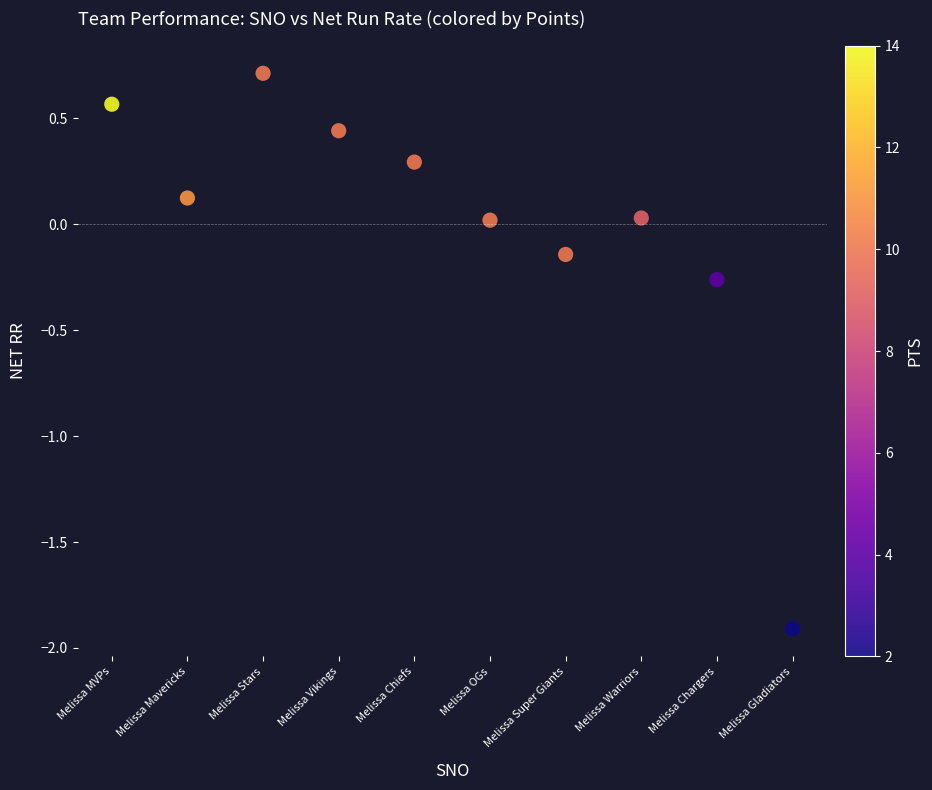

What is the average X value?

5.5